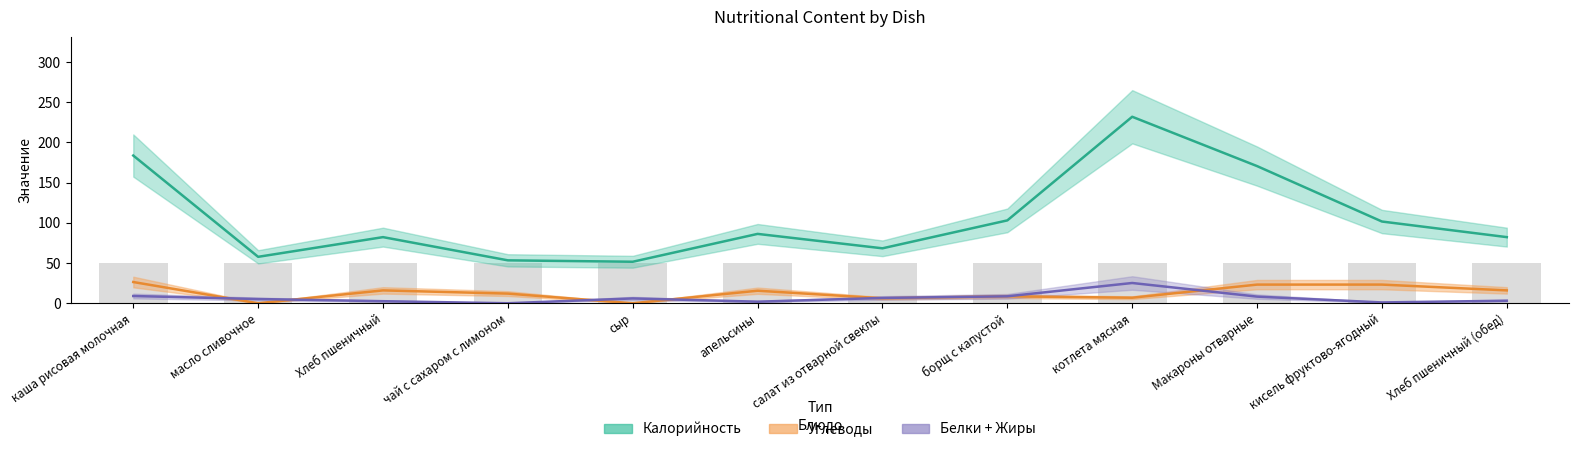

How many groups of bars are there?

12